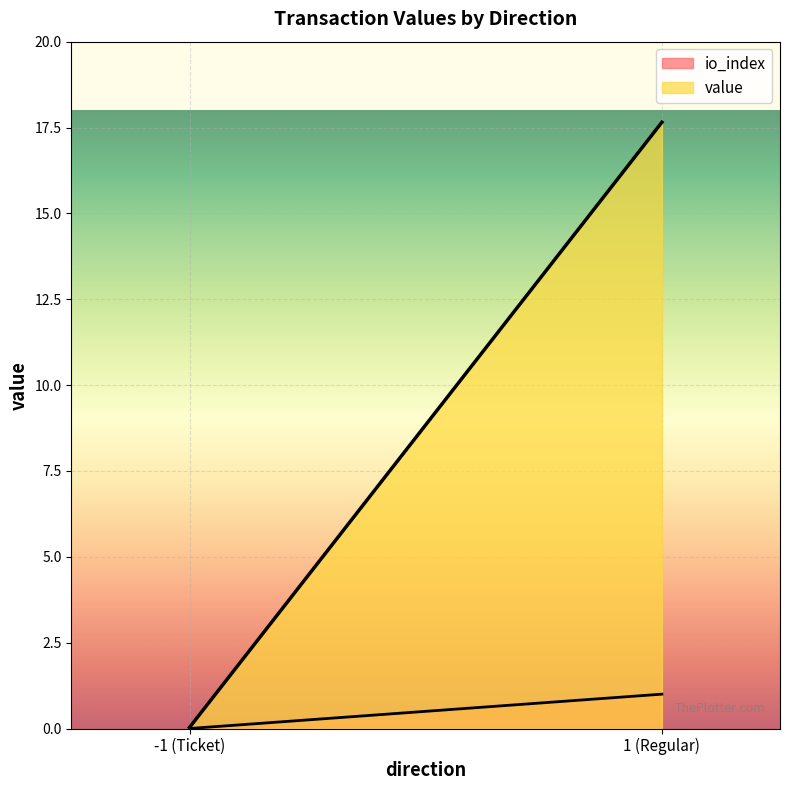

The value of io_index at 1 is 0.6. True or false?

False